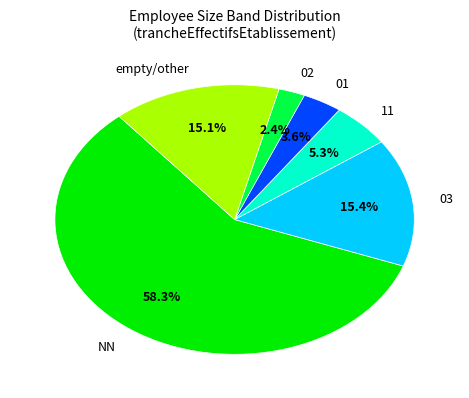

The 11 slice represents 1% of the pie. True or false?

False